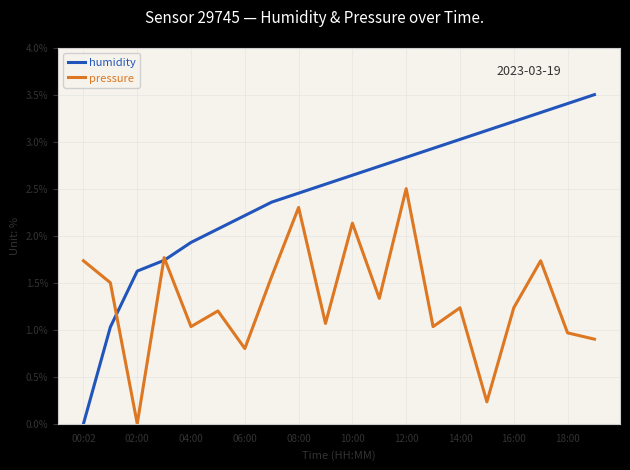

Which series has the largest range (max minus min)?

humidity